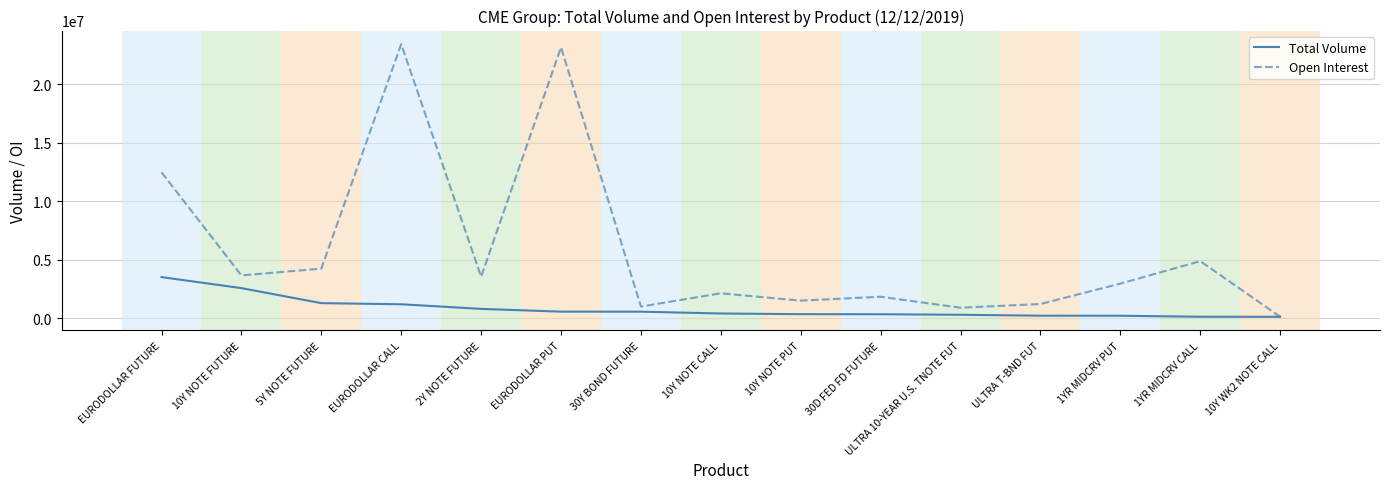

What is the maximum value shown in the chart?

23431035